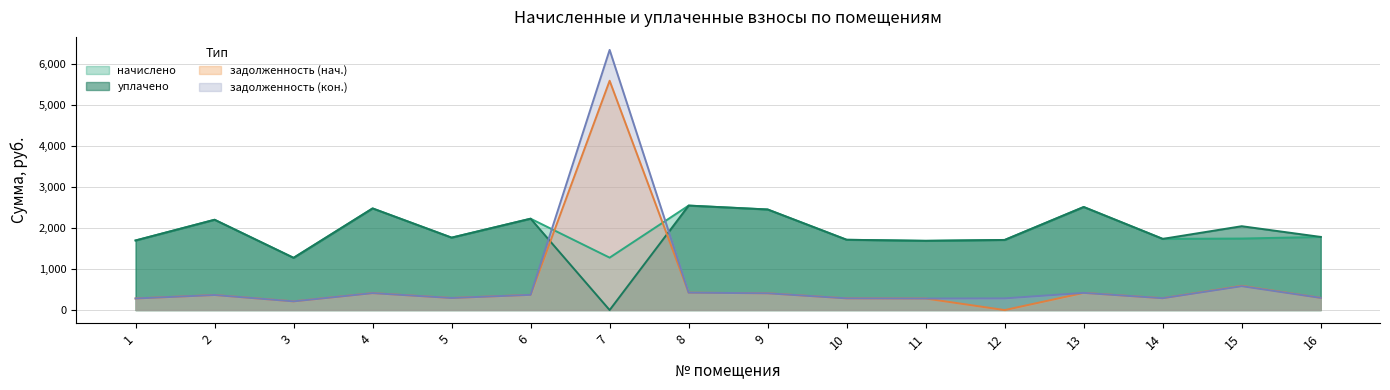

Does the chart display data point markers on the line(s)?

No